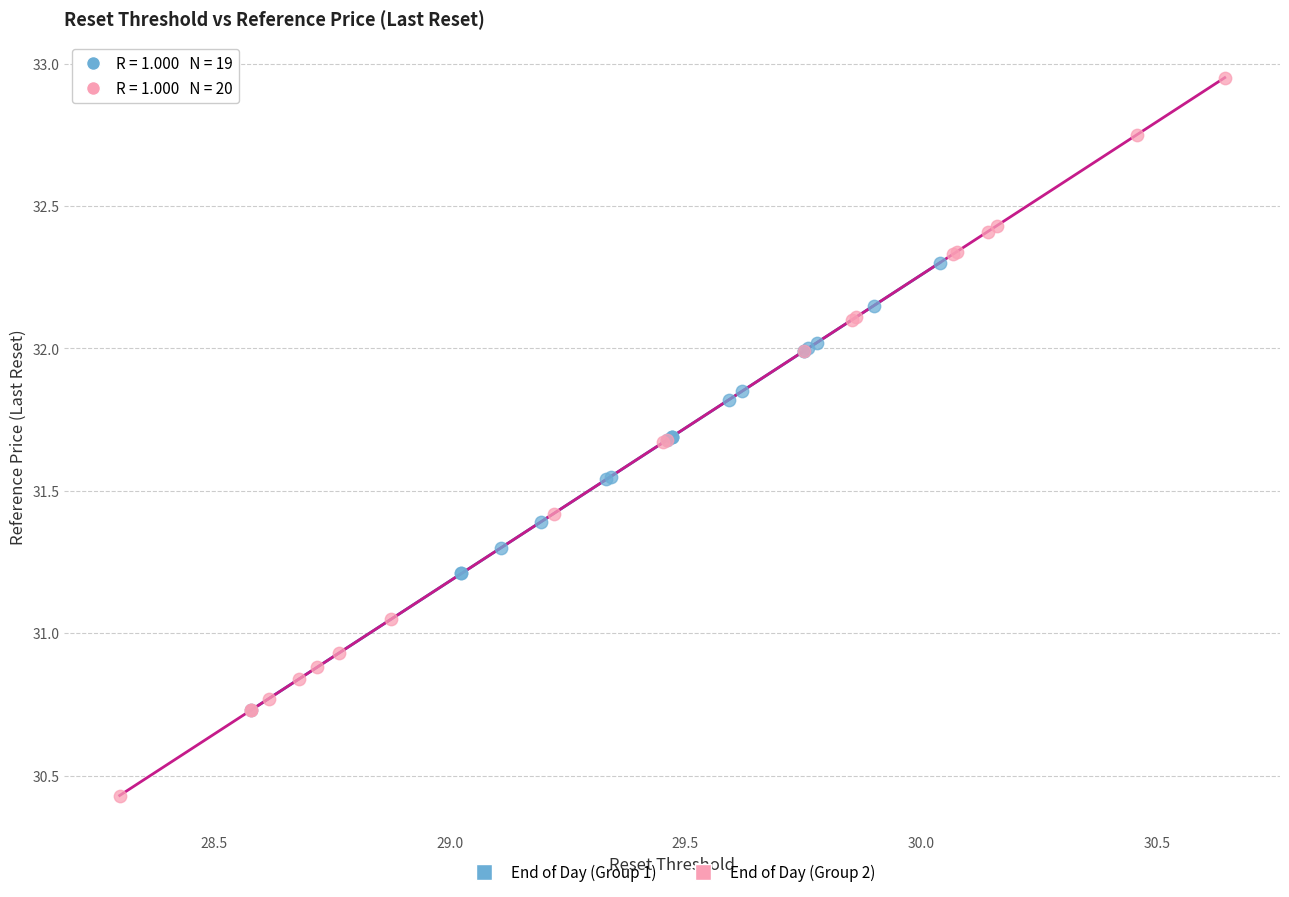

Which series contains the lowest Y value?

End of Day (Group 2)